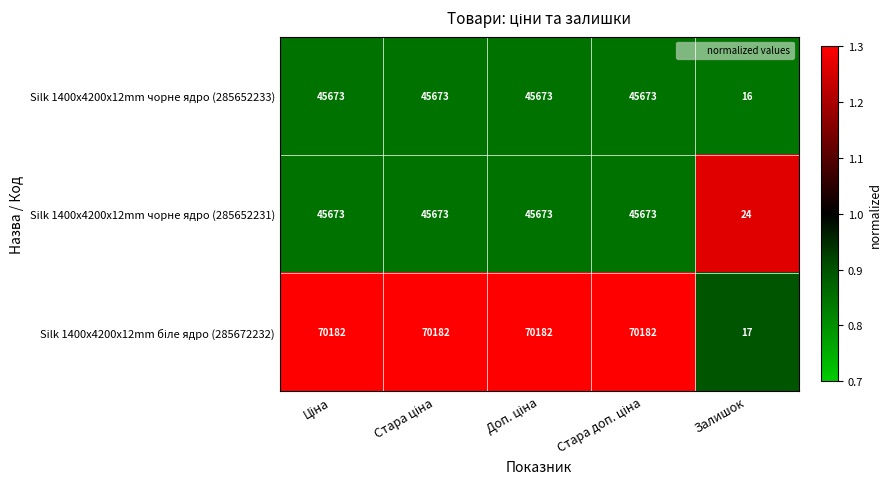

What is the difference between the highest and lowest values at Залишок?

8